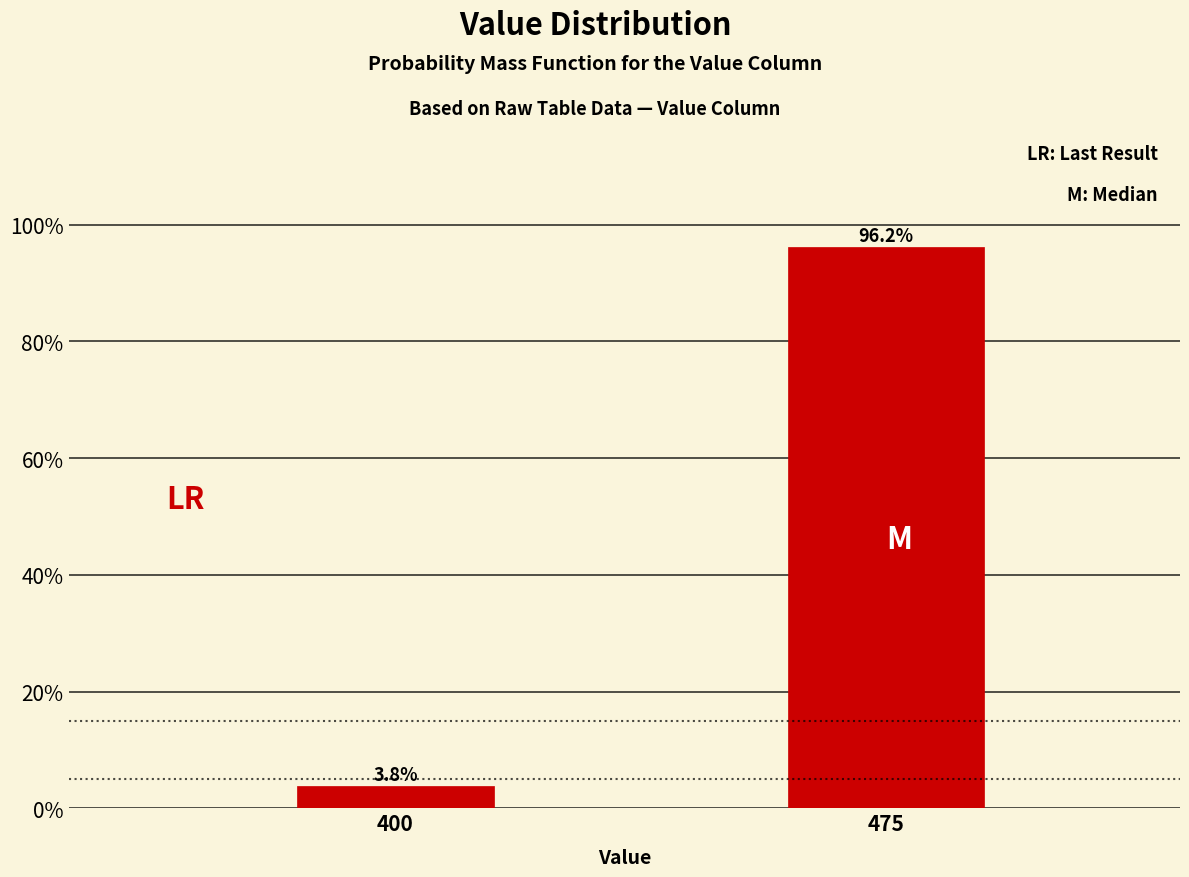

Reading right to left, list all the values displayed in this chart.

475=96.2	400=3.8